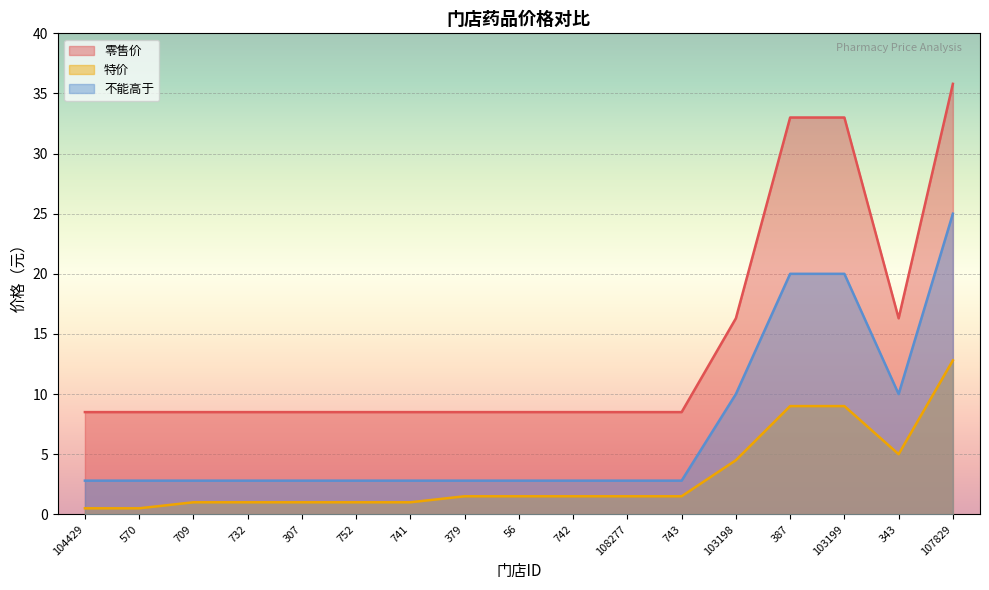

Is the value of 不能高于 at 732 greater than the value of 零售价 at 103198?

No